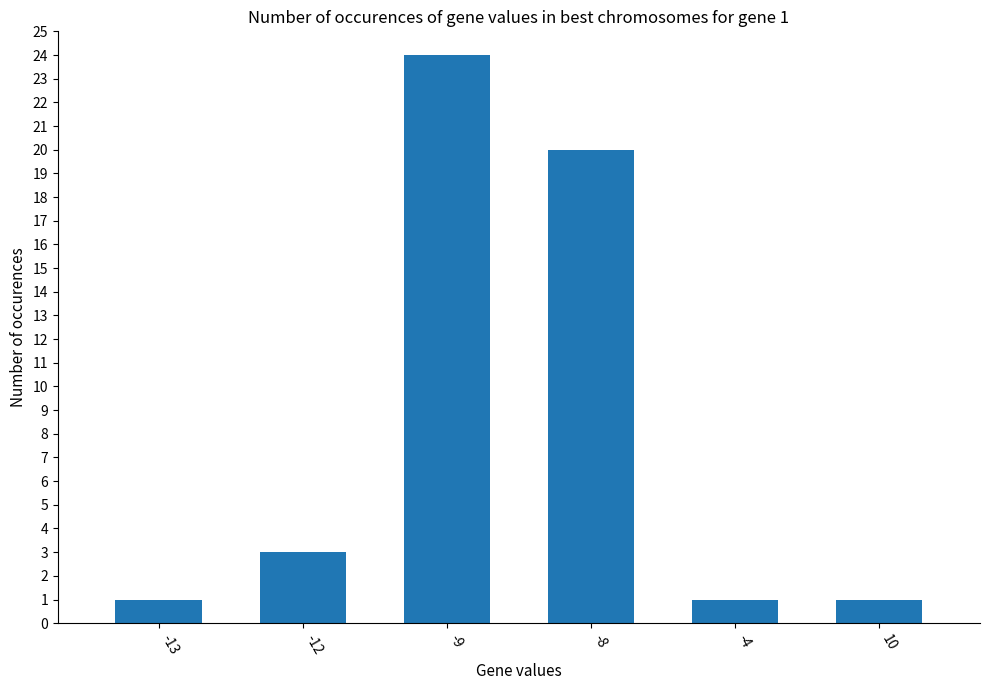

How many values are below 3?

3